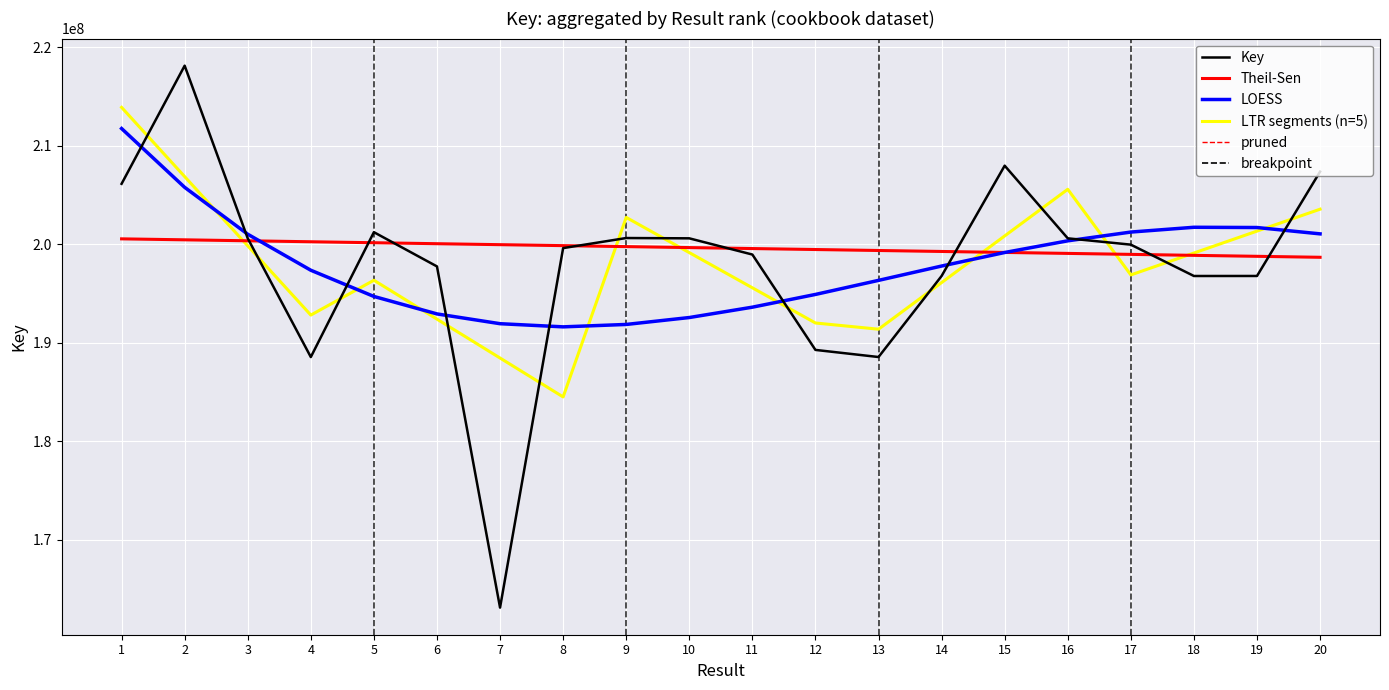

How many intersections are there between LTR segments (n=5) and LOESS?

8